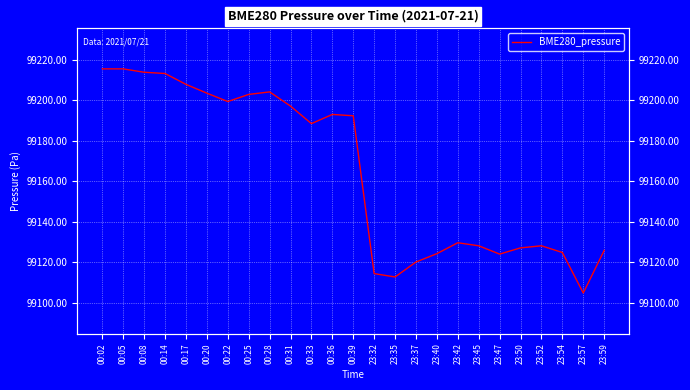

Is this an area chart (filled region under the line)?

No